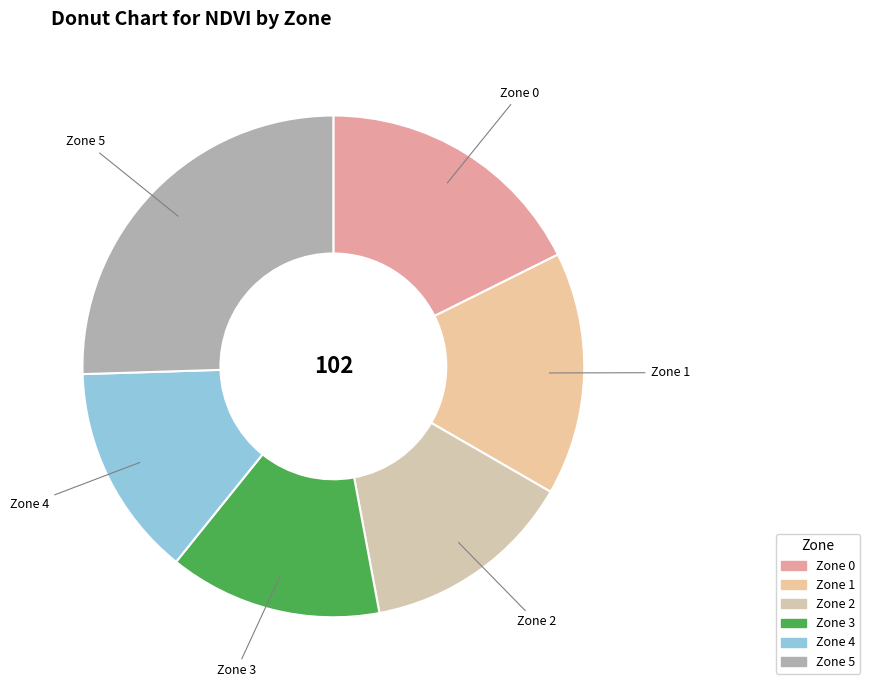

Combined, do Zone 2 and Zone 5 account for over 50%?

No